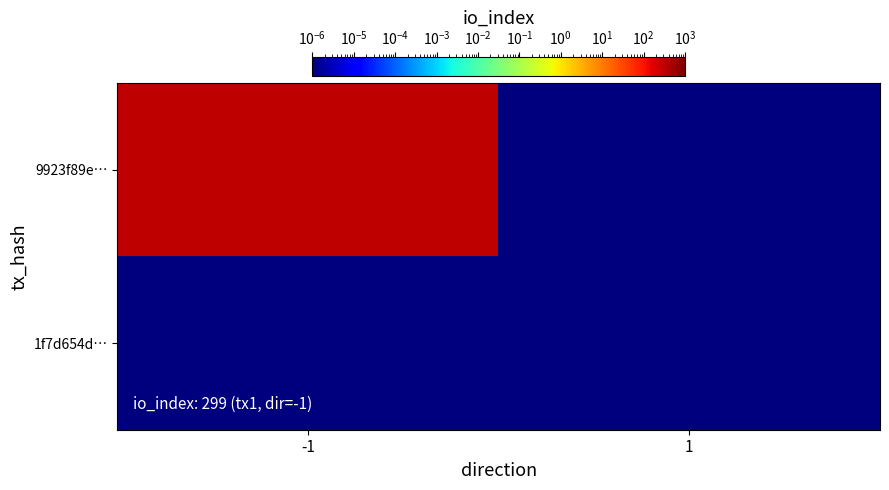

At which category is the sum across all series the highest?

-1